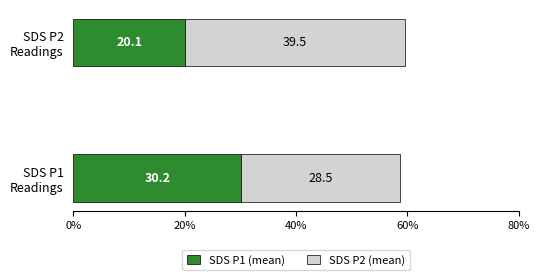

How many values in the SDS P1 (mean) series are below 30?

1